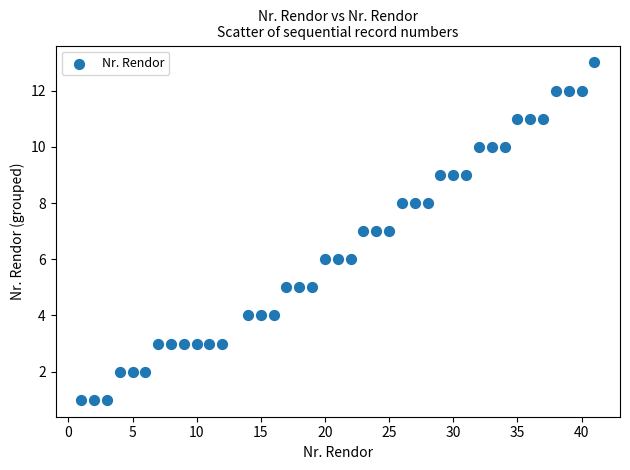

What is the range of X values (max minus min)?

40